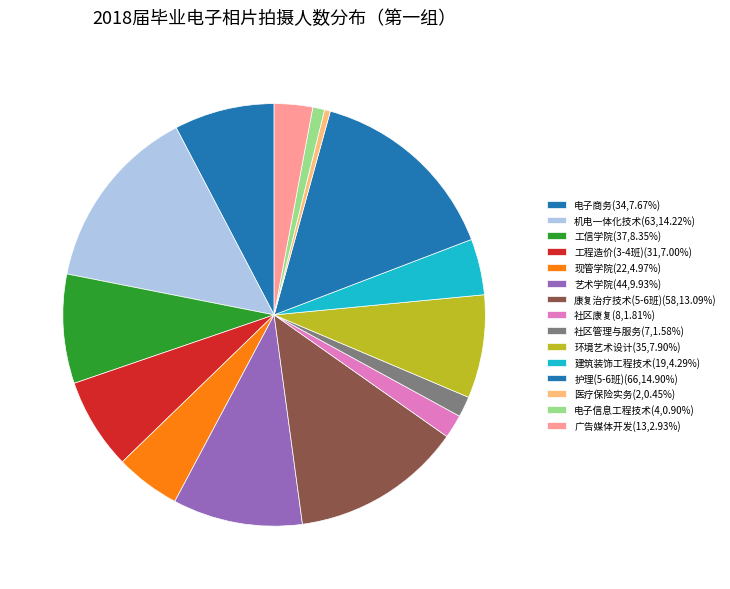

How many segments does this pie chart have?

15